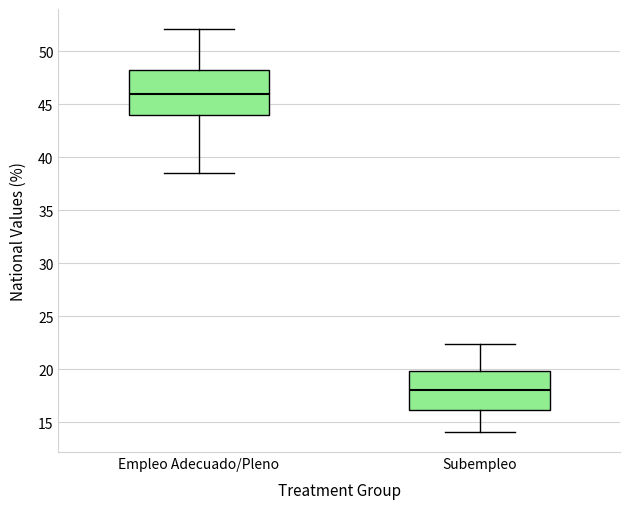

Reading left to right, read every box against the y-axis: the position of its median line, the range the box covers, and the ends of its whiskers. The values are not printed on the chart, so give them approximately, as read against the axis.

Empleo Adecuado/Pleno: median 46.0, box 44.0 to 48.5, whiskers 38.5 to 52.0
Subempleo: median 18.0, box 16.0 to 20.0, whiskers 14.0 to 22.5